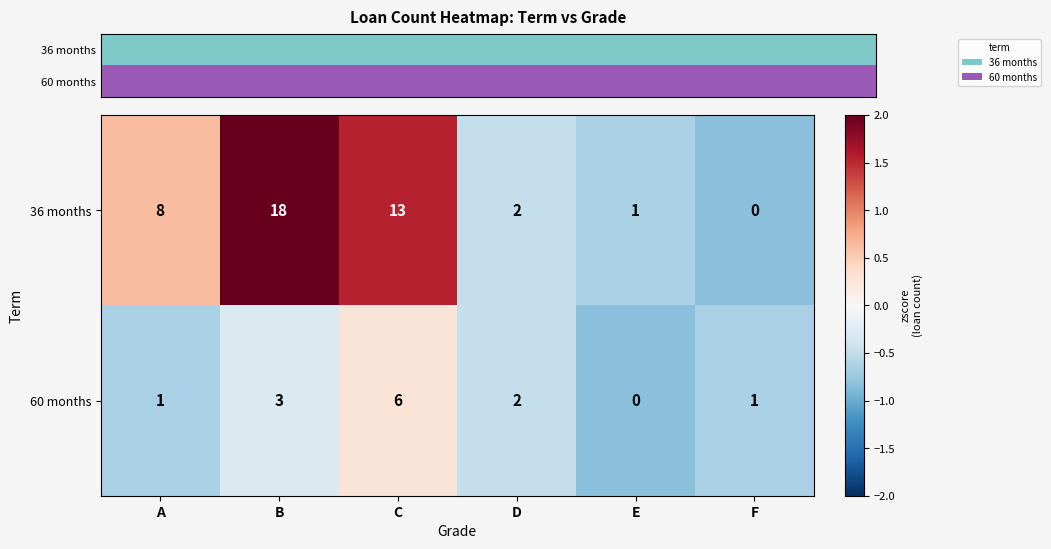

Which category has the lowest value in the 36 months series?

F